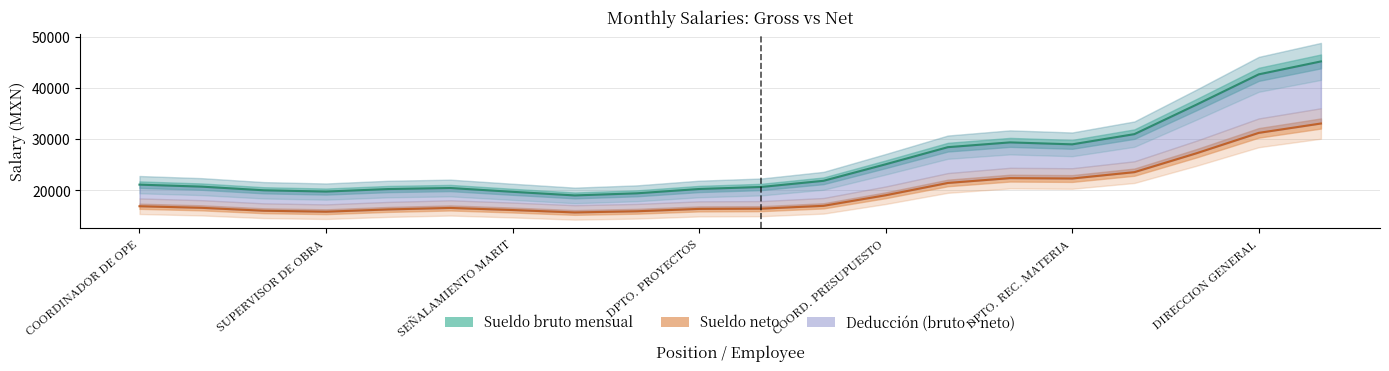

True or false: sueldo_bruto and sueldo_neto cross at least once.

False